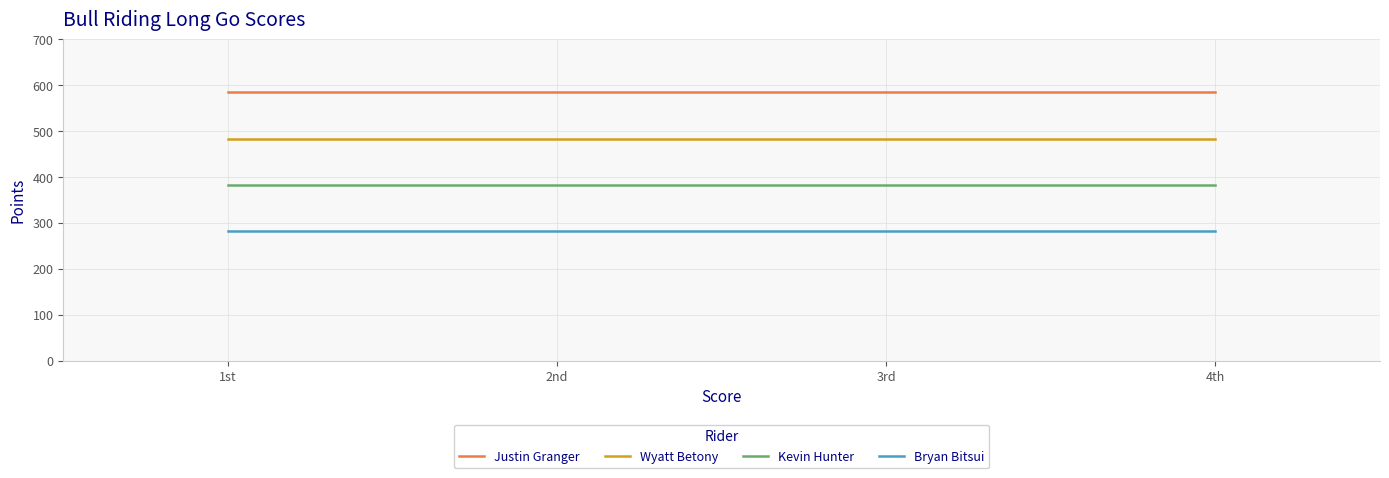

What is the spread (max minus min) of values at 3rd?

302.4